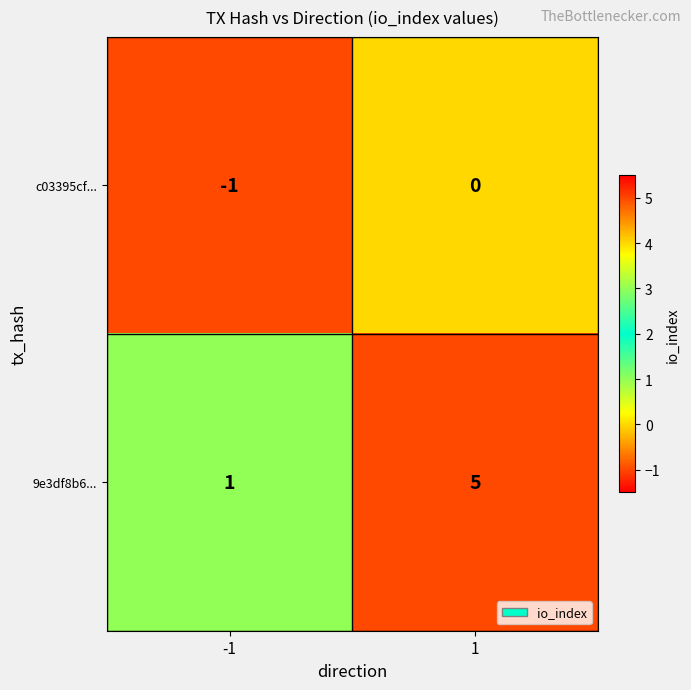

Reading left to right, what are all the values shown in this chart?

c03395cf...: -1=-1	1=0
9e3df8b6...: -1=1	1=5